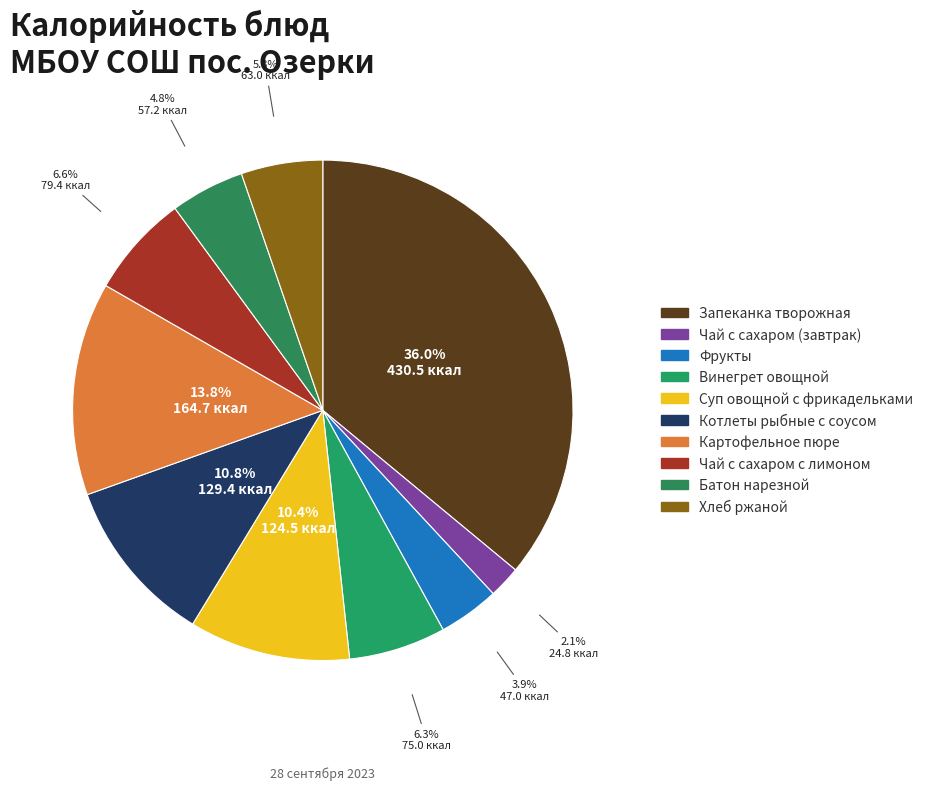

What is the total percentage of Котлеты рыбные с соусом and Чай с сахаром (завтрак)?

12.9%